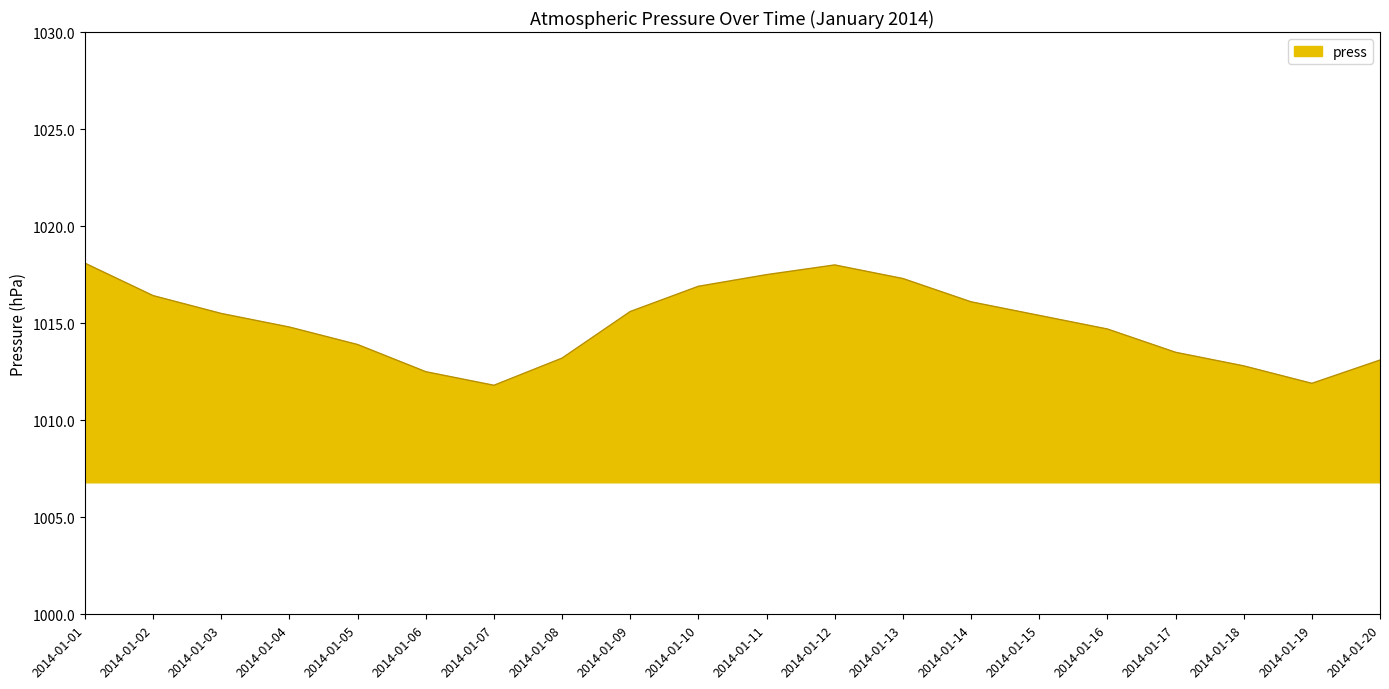

What is the difference between the maximum and minimum values?

6.3